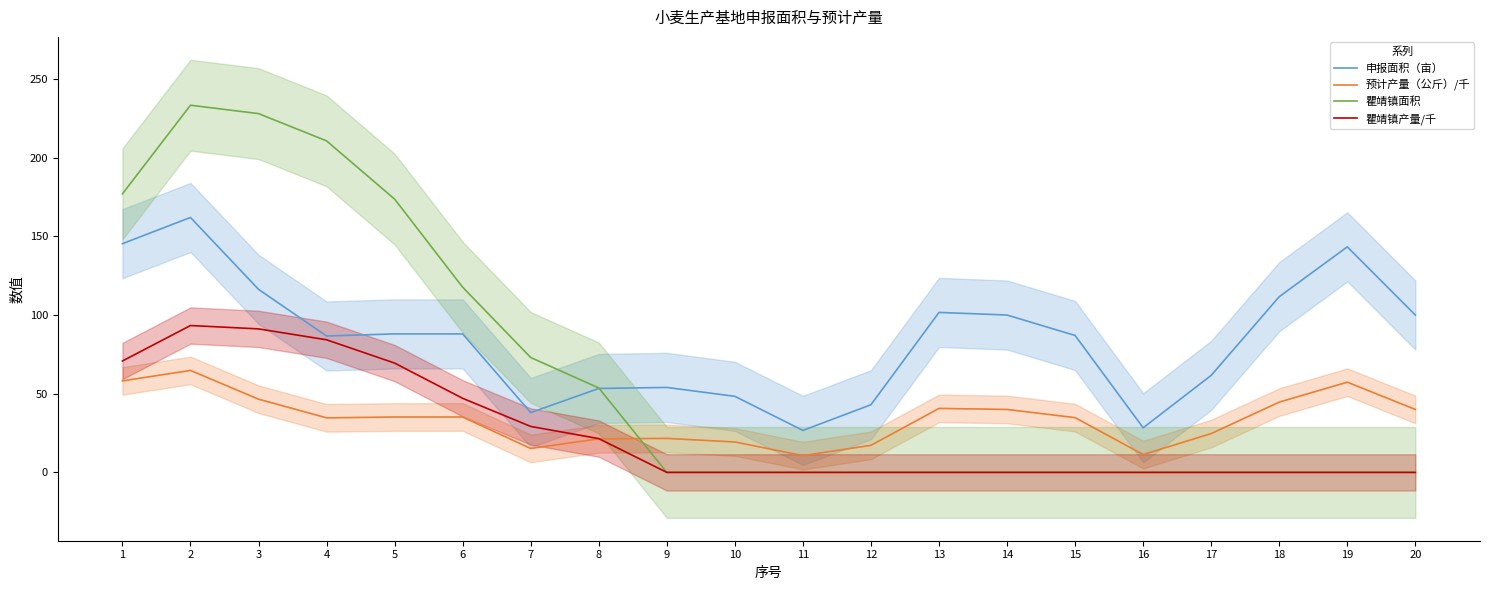

Which series has the largest range (max minus min)?

瞿靖镇面积